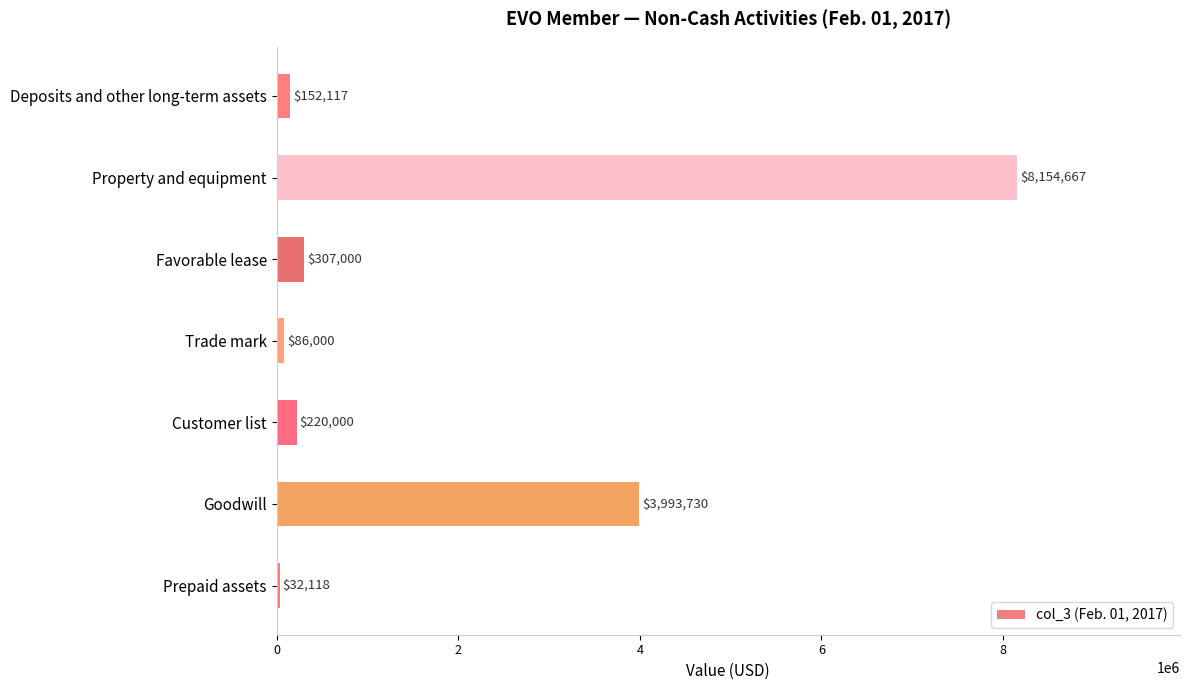

Count the number of data series in this chart.

1